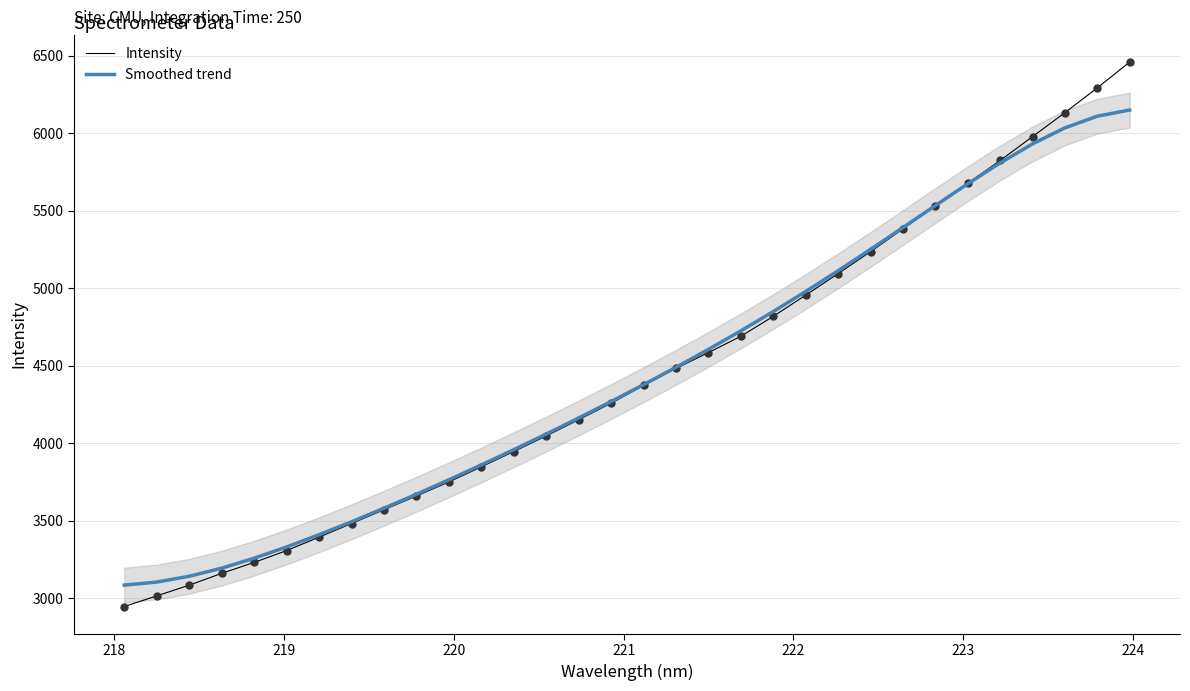

Which series contains the highest Y value?

Intensity